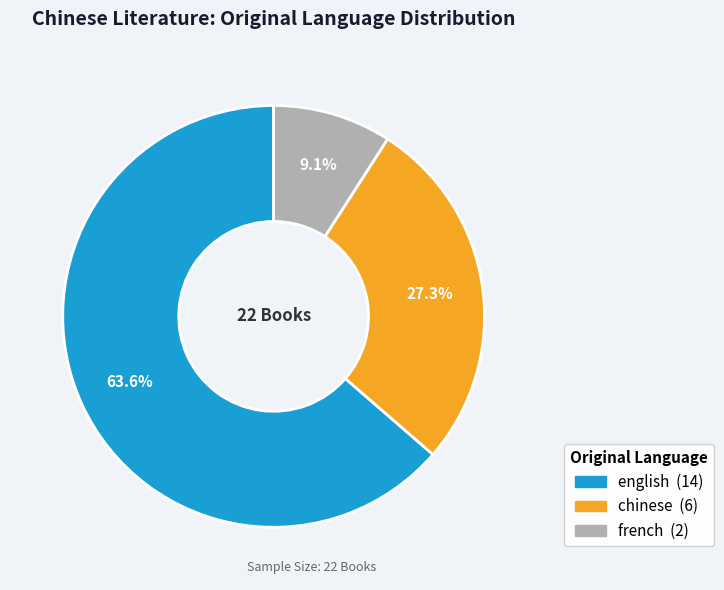

What percentage do english and chinese together represent?

90.9%